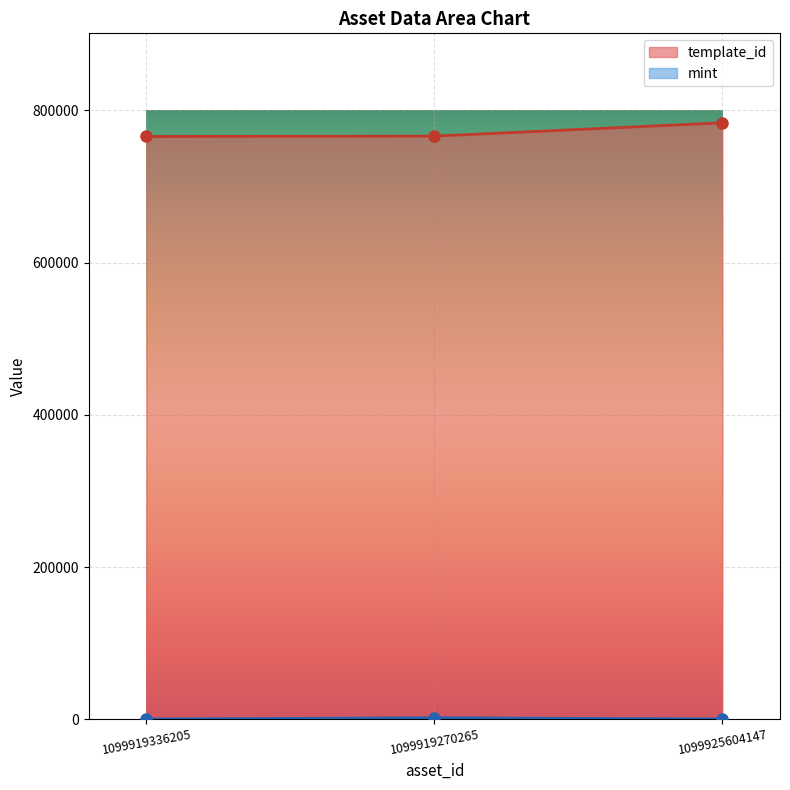

What is the label of the 2nd point from the left?

1099919270265